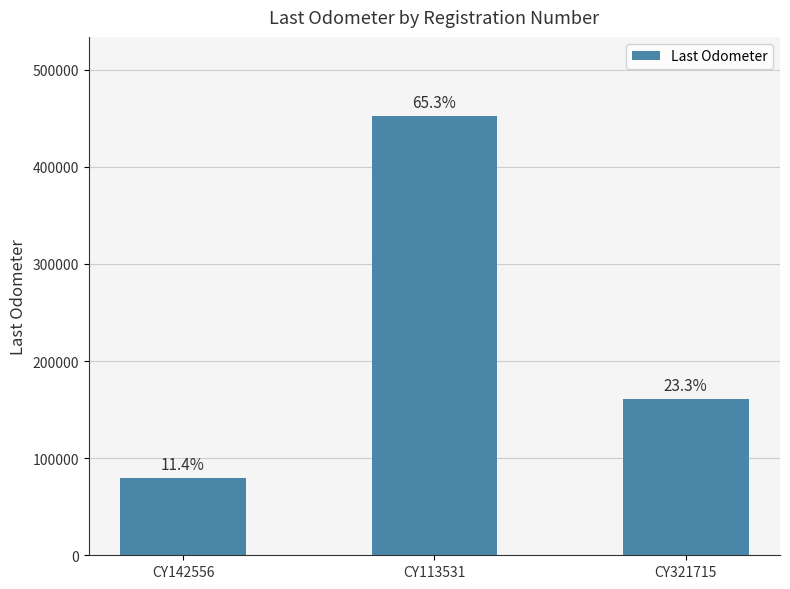

Does the chart contain any negative values?

No